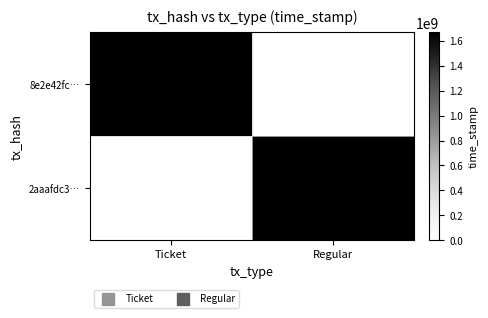

List the series in order of their peak value, highest first.

8e2e42fc…, 2aaafdc3…